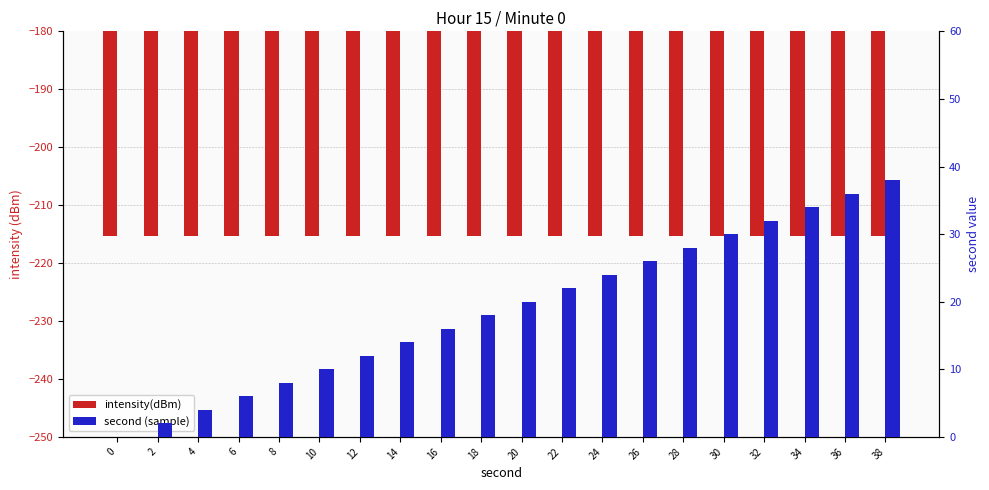

Reading left to right, list all the values displayed in this chart.

intensity(dBm): -215.4	-215.4	-215.4	-215.4	-215.4	-215.4	-215.4	-215.4	-215.4	-215.4	-215.4	-215.4	-215.4	-215.4	-215.4	-215.4	-215.4	-215.4	-215.4	-215.4
second (sample): 0.0	2.0	4.0	6.0	8.0	10.0	12.0	14.0	16.0	18.0	20.0	22.0	24.0	26.0	28.0	30.0	32.0	34.0	36.0	38.0